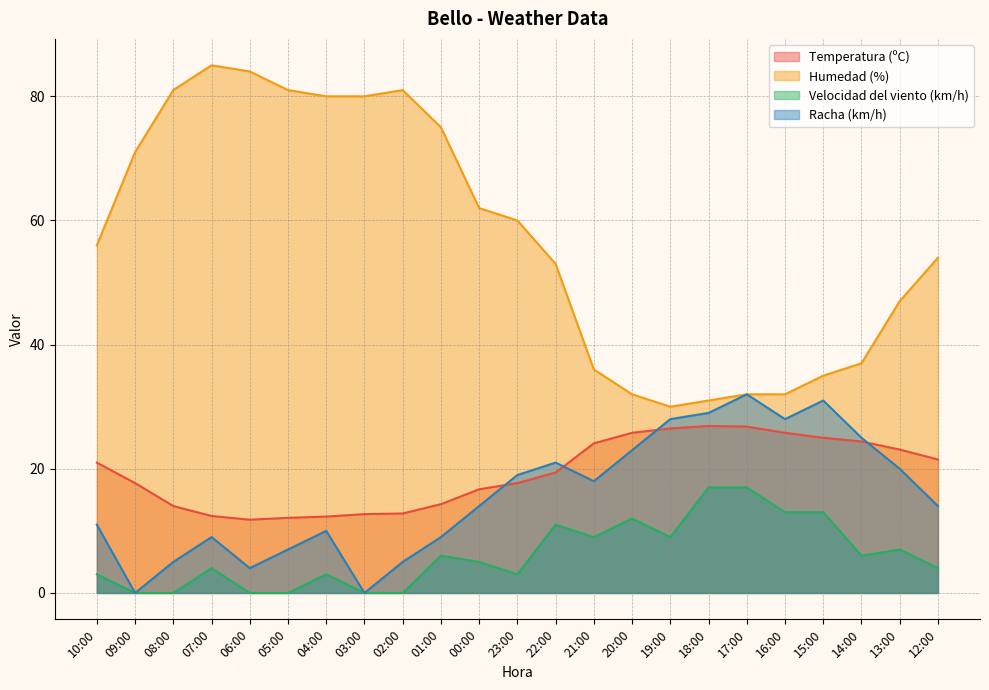

What is the spread (max minus min) of values at 20:00?

20.0